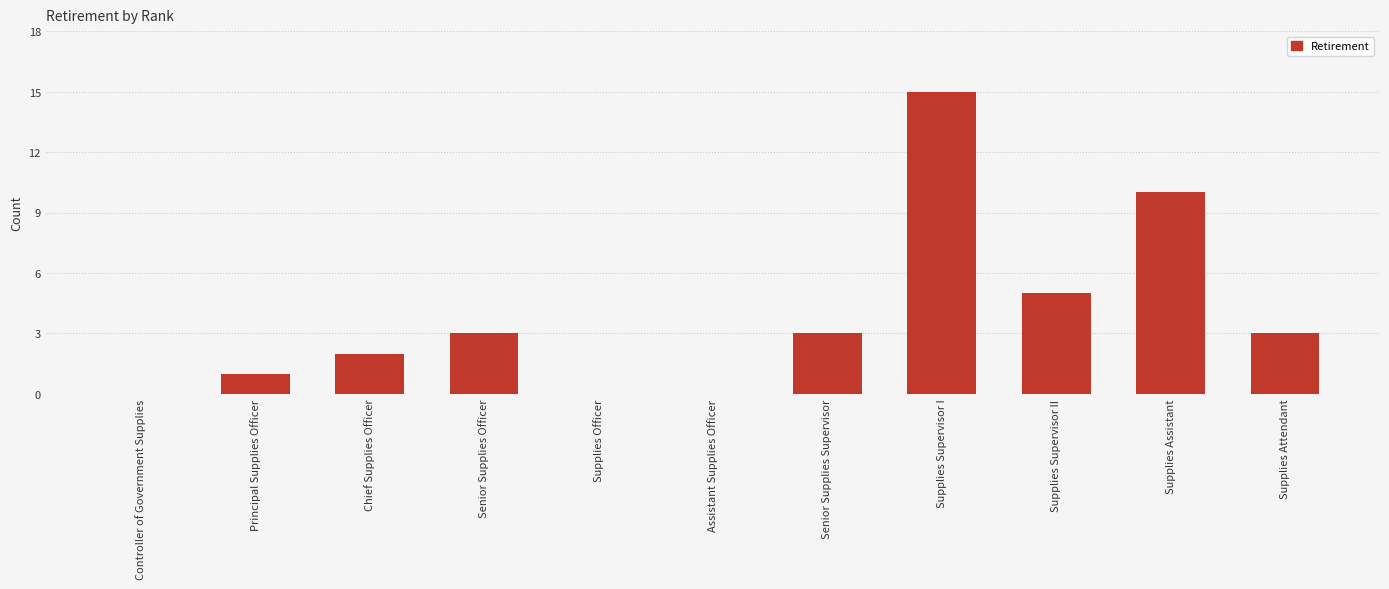

Reading left to right, what are all the values shown in this chart?

Controller of Government Supplies=0	Principal Supplies Officer=1	Chief Supplies Officer=2	Senior Supplies Officer=3	Supplies Officer=0	Assistant Supplies Officer=0	Senior Supplies Supervisor=3	Supplies Supervisor I=15	Supplies Supervisor II=5	Supplies Assistant=10	Supplies Attendant=3